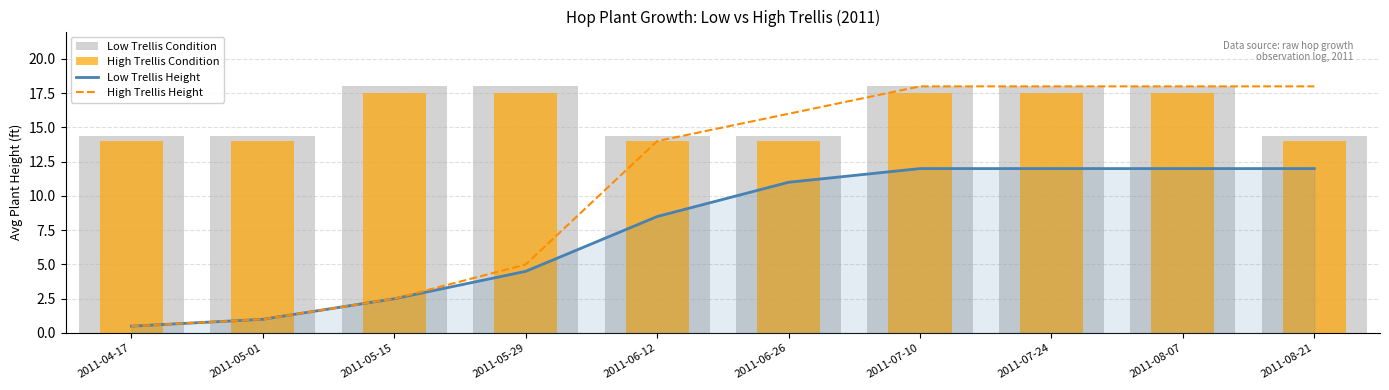

What is the minimum value for Low Trellis Height?

0.5